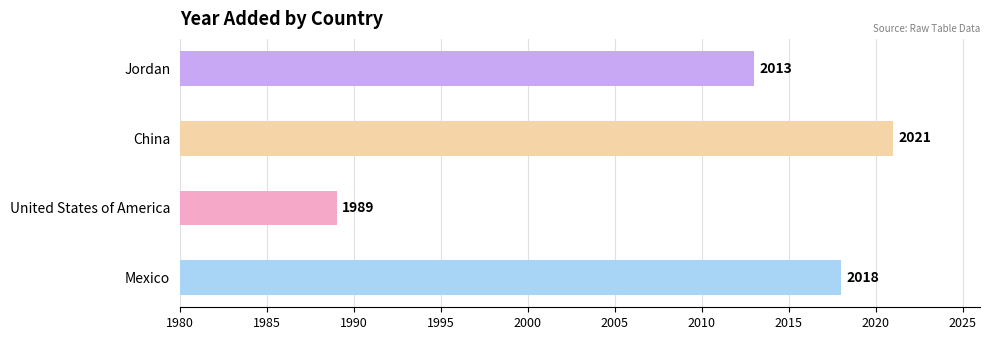

What is the sum of all values?

8041